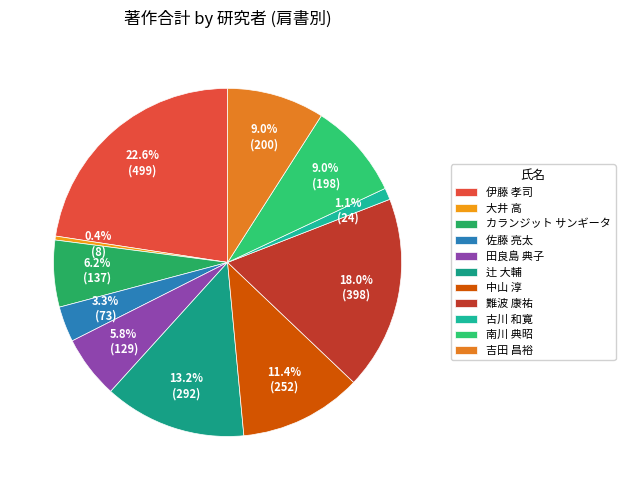

Which slice is the smallest?

大井 高